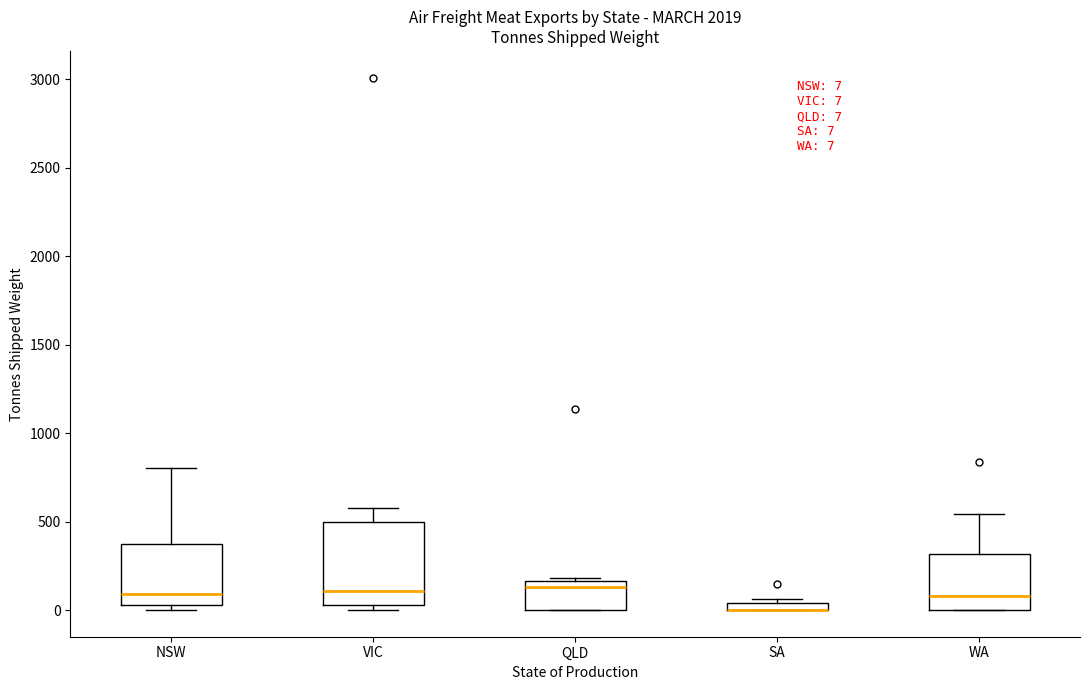

Comparing the boxes themselves (not the whiskers), which one is the tallest?

VIC